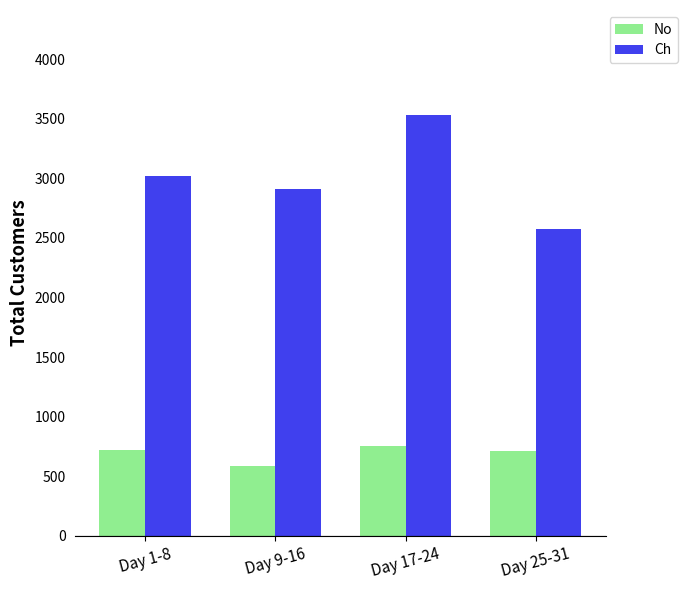

What is the smallest value displayed?

585